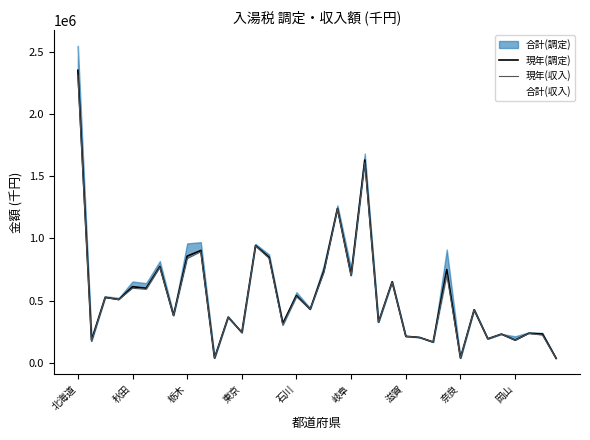

After their last crossing, which series has the higher values: 現年(調定) or 現年(収入)?

現年(調定)